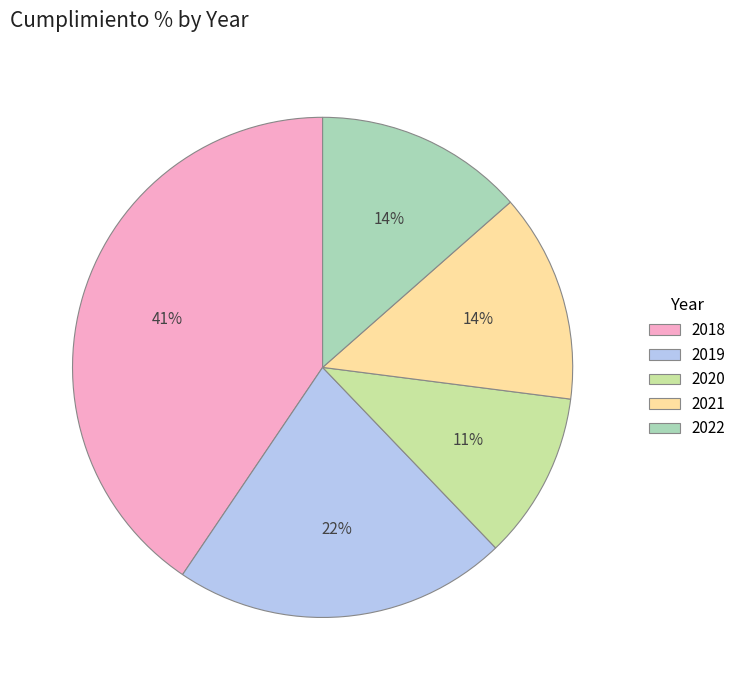

How many slices are in this pie chart?

5